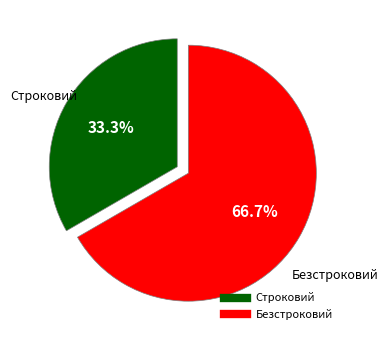

Is it true that Строковий is 33% of the pie?

True